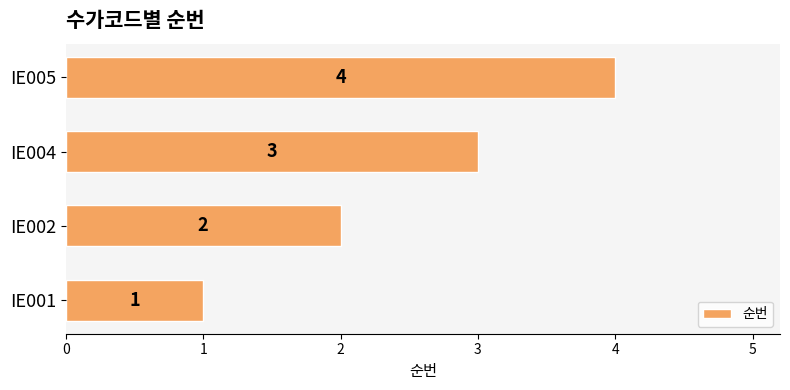

Count the number of categories in the chart.

4